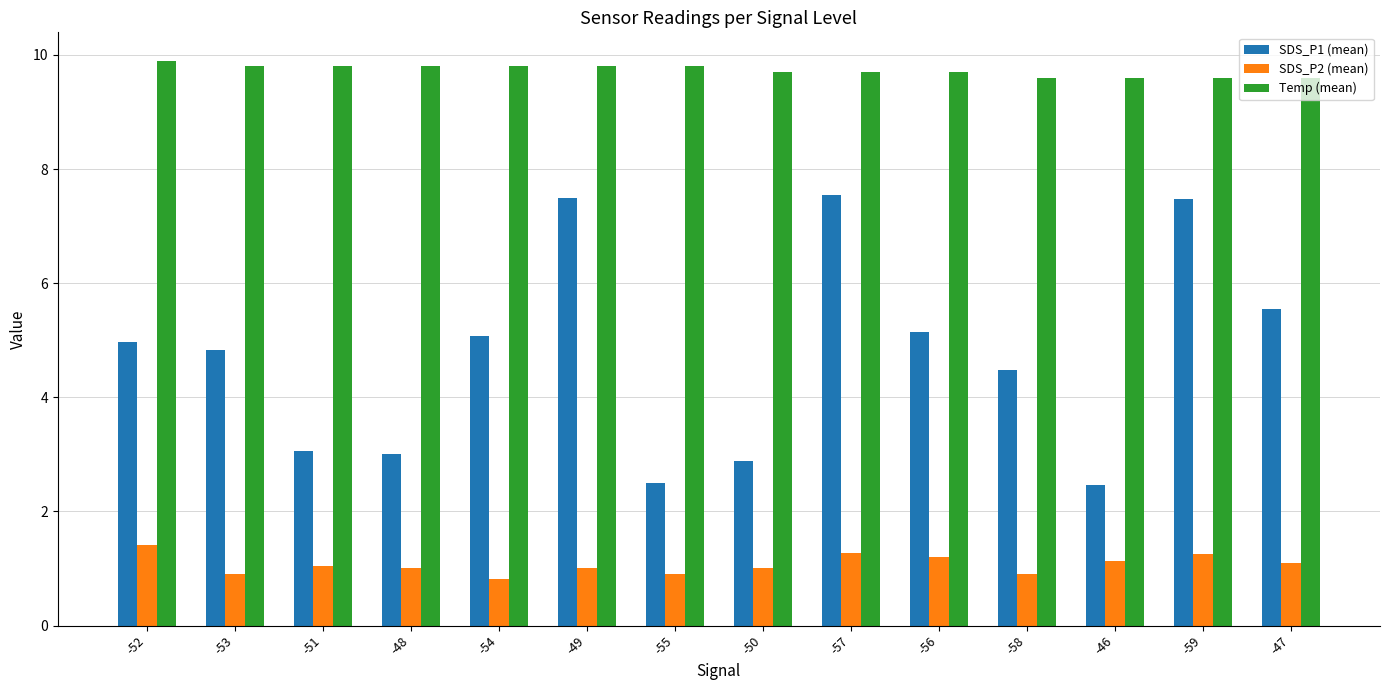

What is the sum of the SDS_P1 (mean) values at -59 and -53?

12.3